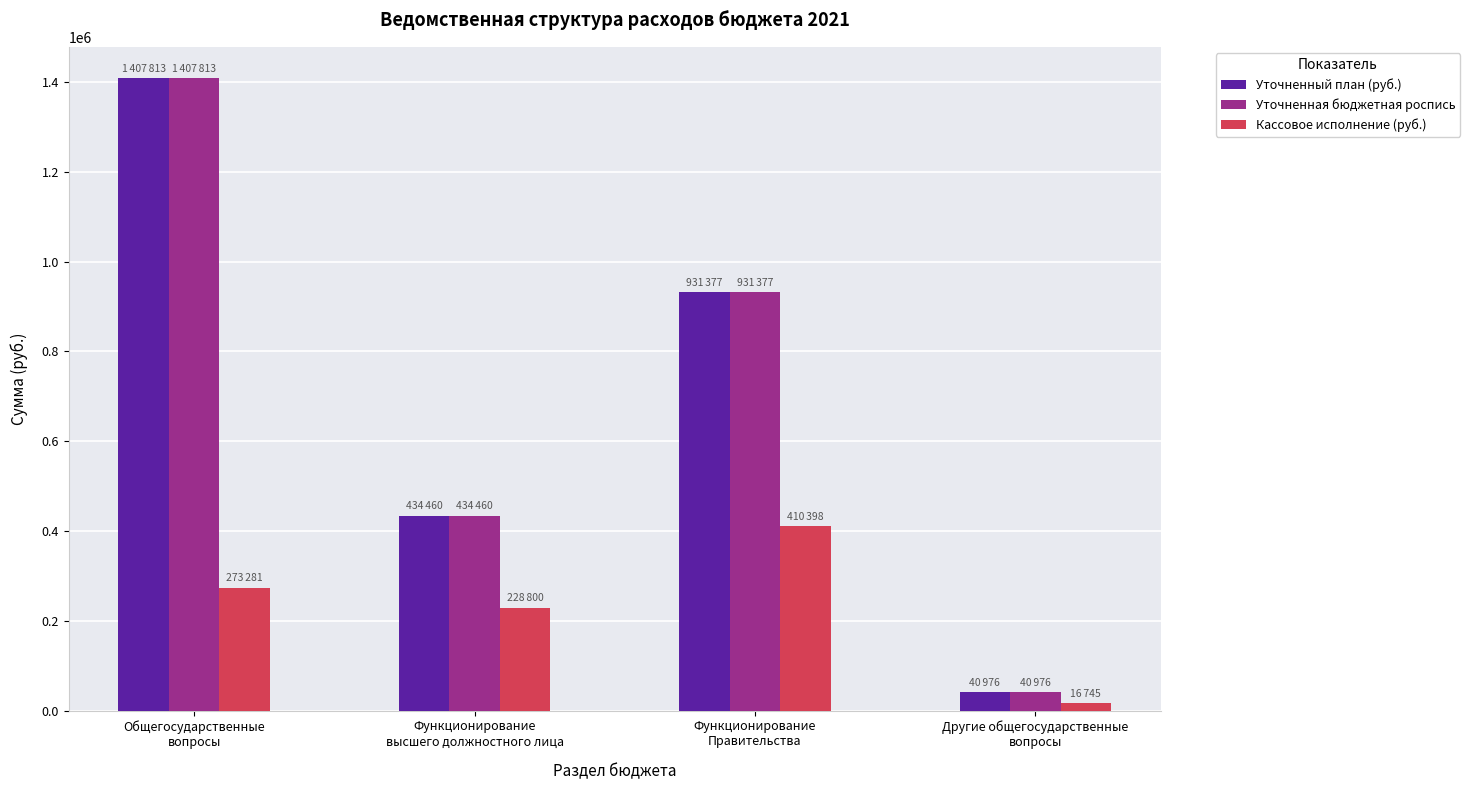

What is the average value of the Уточненная бюджетная роспись series?

703656.5